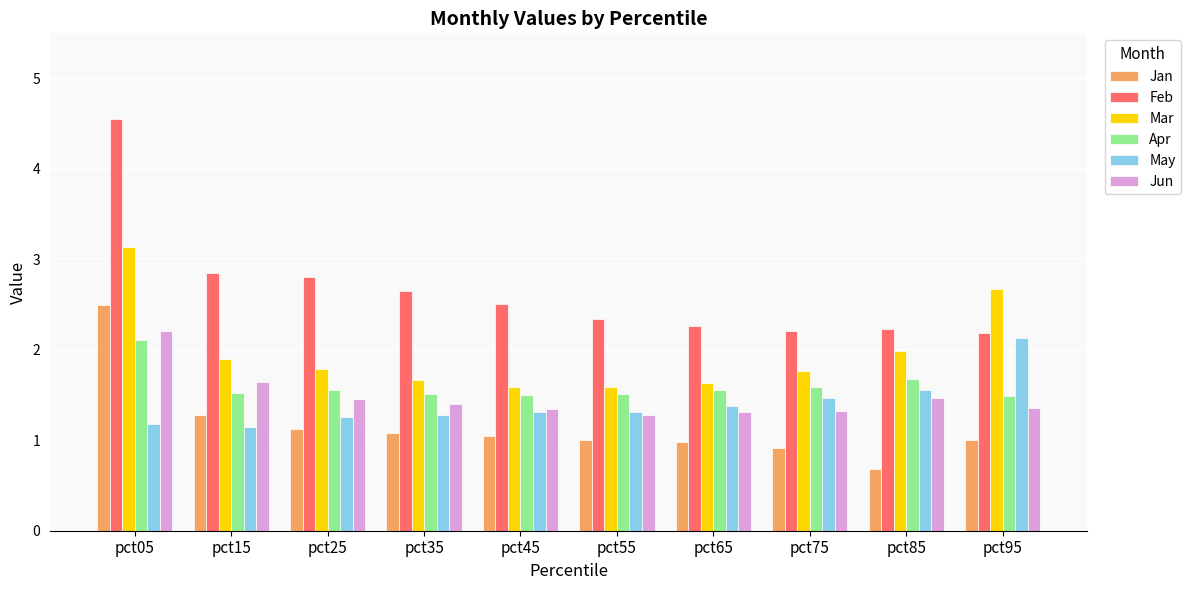

True or false: May has a value of 1.6 at pct85.

True